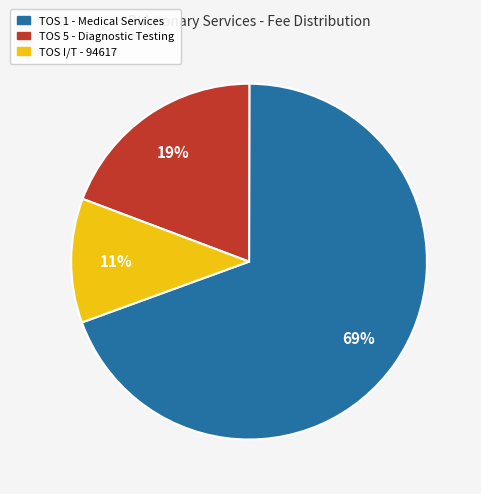

To the nearest percent, what is the average slice percentage?

33%